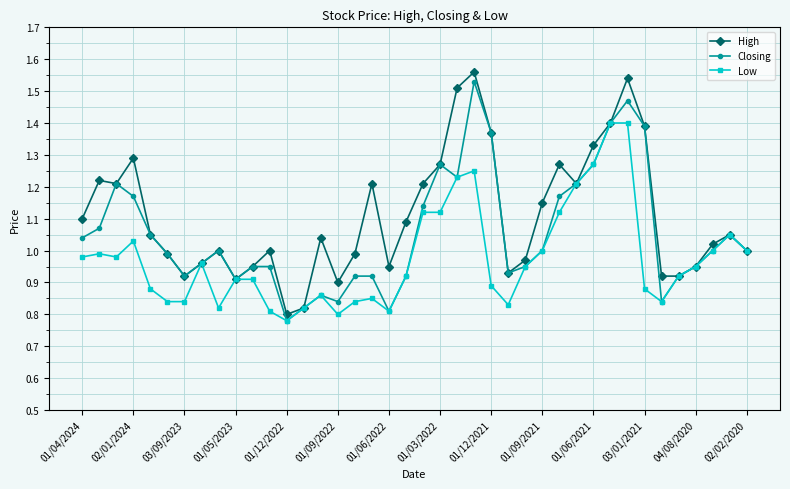

How many lines are shown in the chart?

3